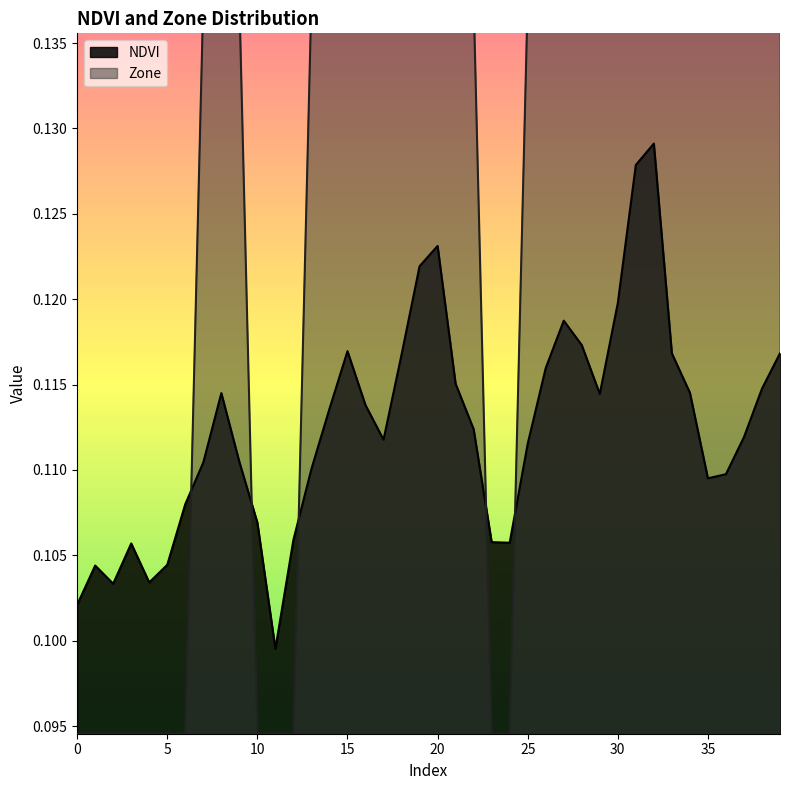

The NDVI series shows 0.0 at 16. True or false?

False